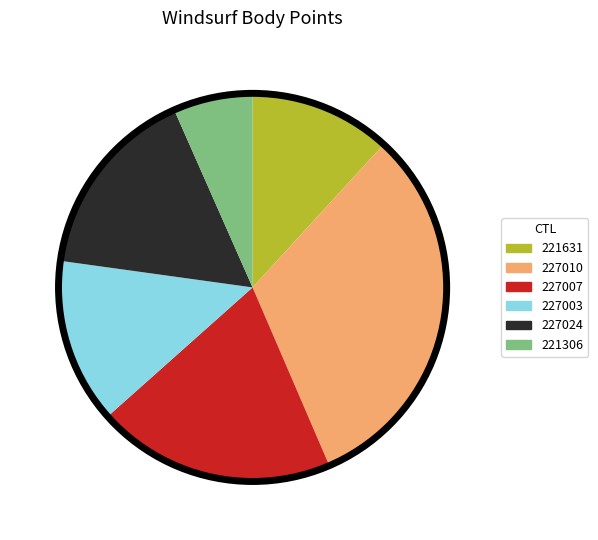

Does 227003 represent more than half of the total?

No